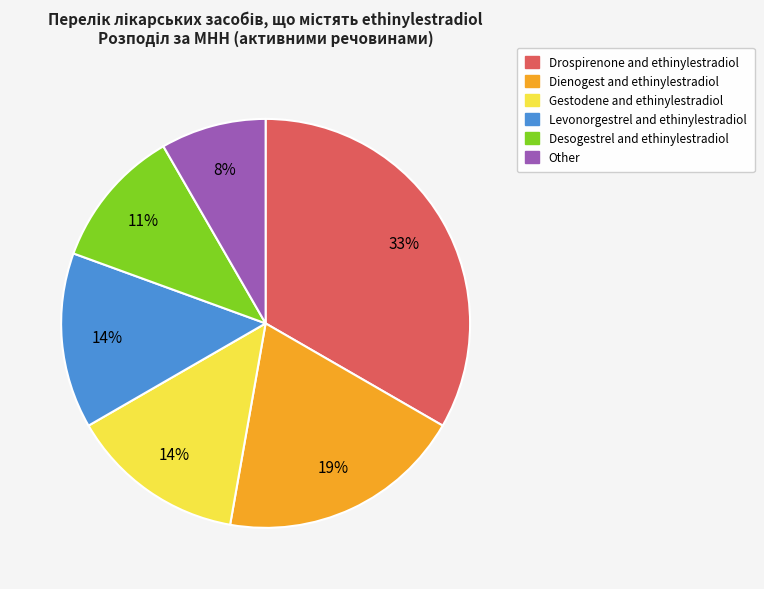

How many slices are in this pie chart?

6